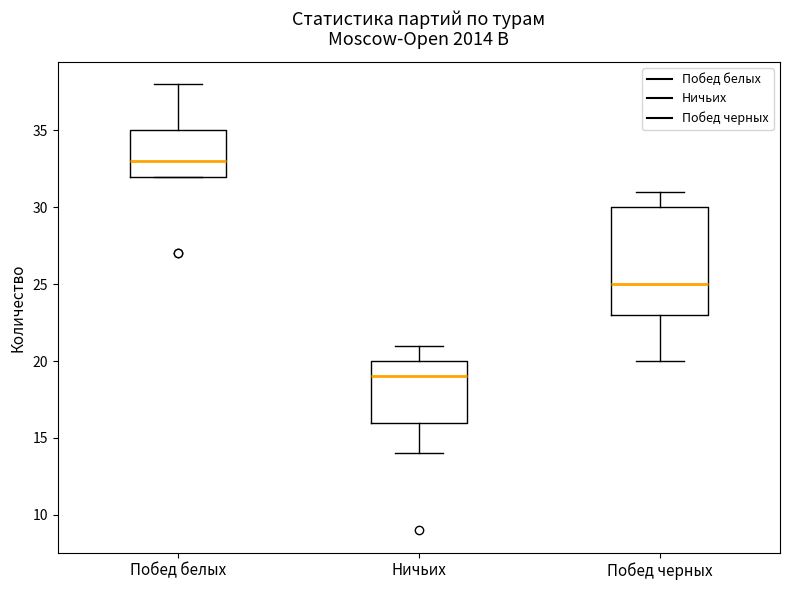

Reading left to right, transcribe this box plot: for each box, give where its median line is, the range the box spans, and where its two whiskers end, as read against the y-axis. The values are not printed on the chart, so give them approximately, as read against the axis.

Побед белых: median 33, box 32 to 35, whiskers 32 to 38
Ничьих: median 19, box 16 to 20, whiskers 14 to 21
Побед черных: median 25, box 23 to 30, whiskers 20 to 31